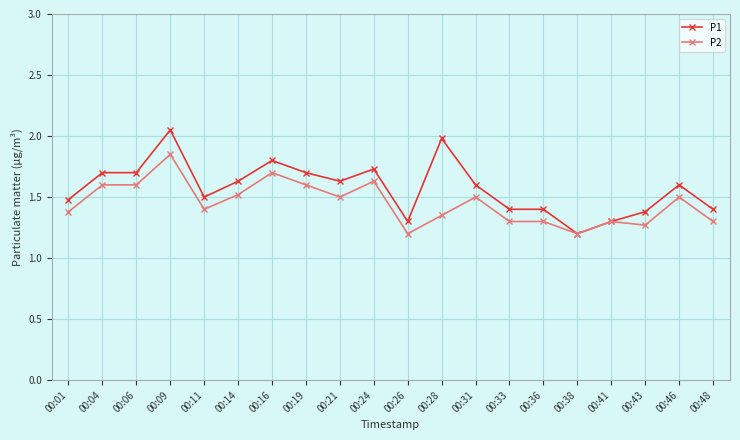

At 00:28, list the series in order from smallest to largest.

P2, P1